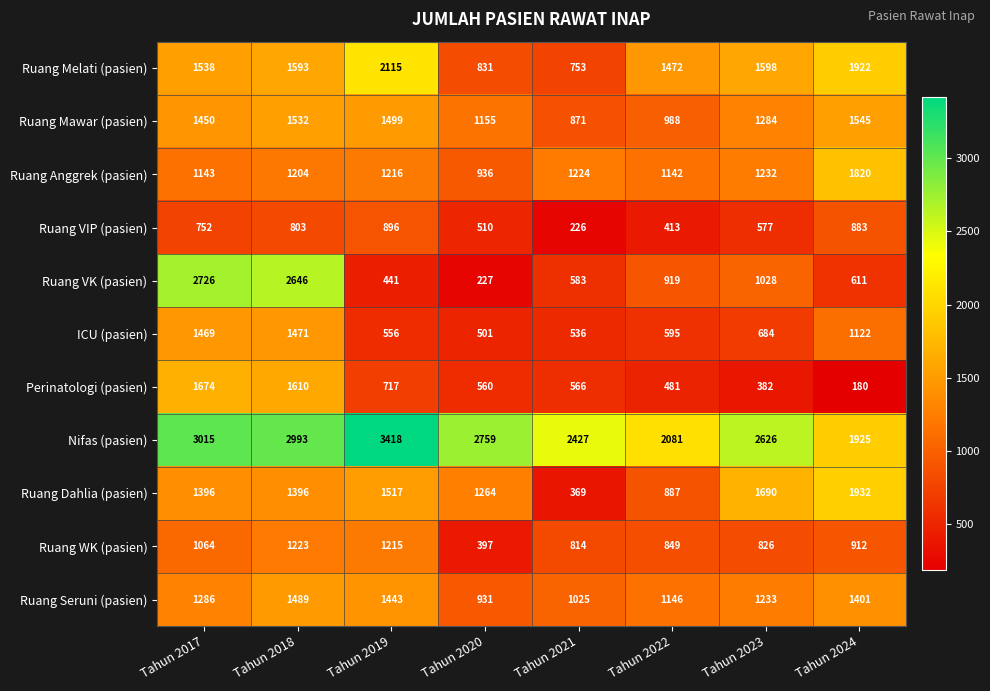

Which series has the largest total across all categories?

Nifas (pasien)